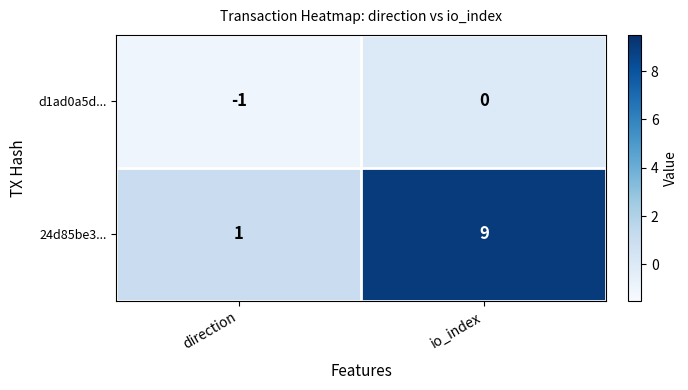

How many series are shown in this chart?

2